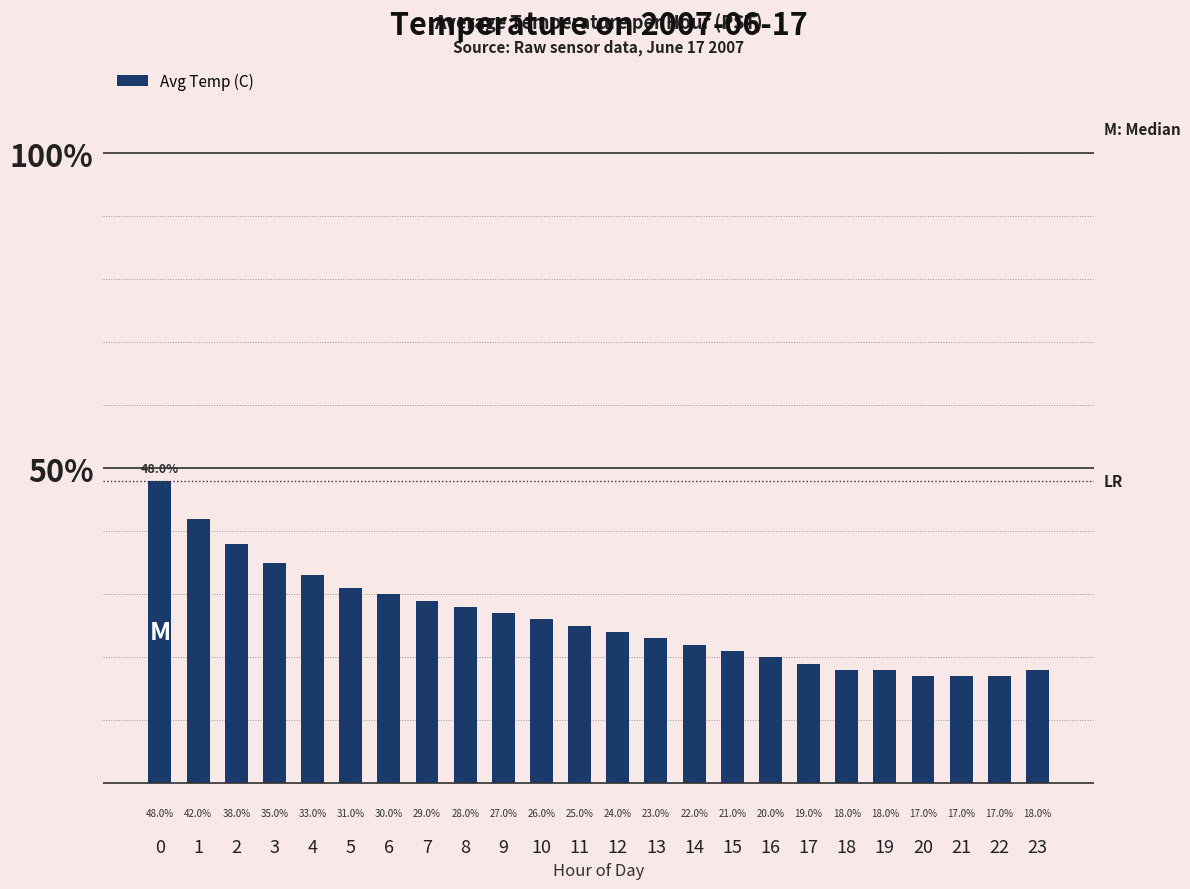

What is the change in value from 13 to 23?

-5.0